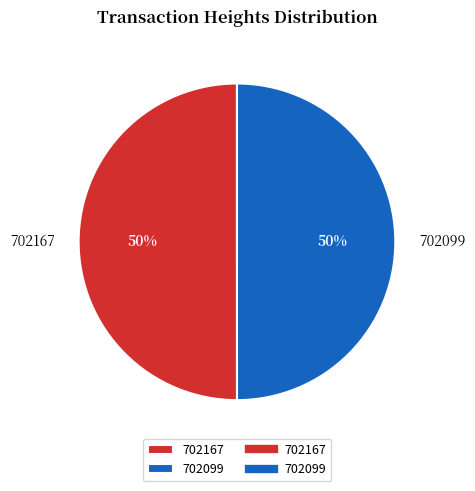

Do 702167 and 702099 together represent more than half of the pie?

Yes